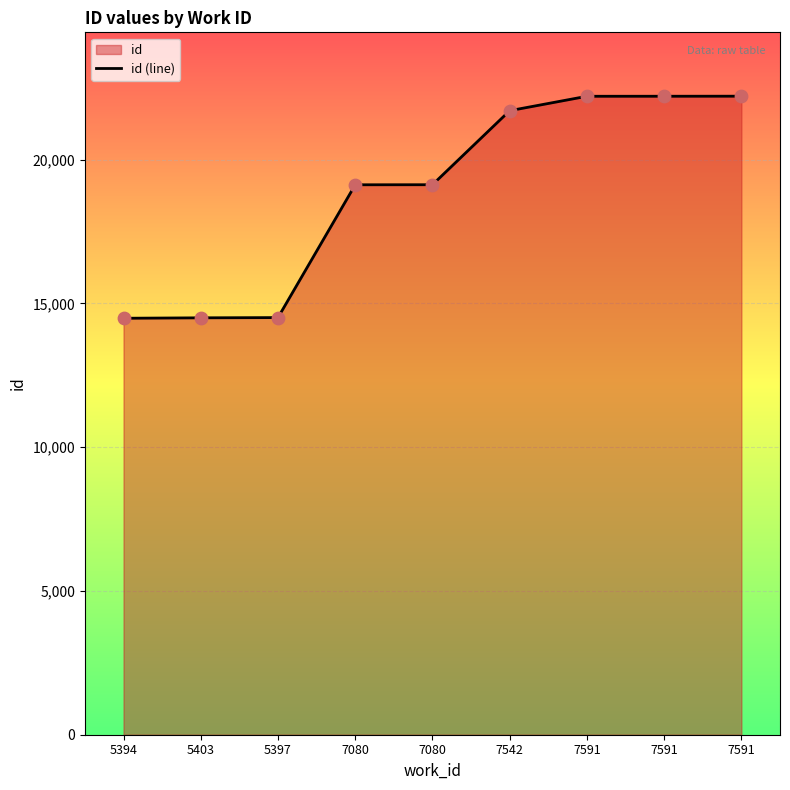

What is the change in value from 7080 to 7591?

+3078